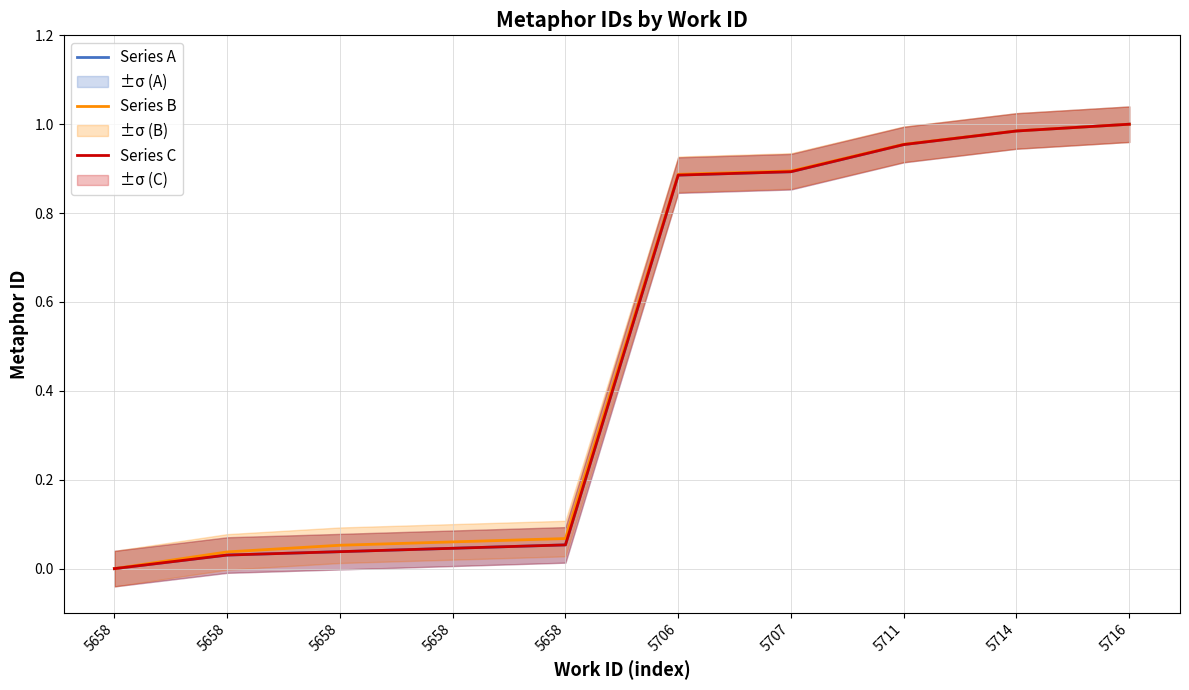

Is it true that Series B equals 0.4 at 5716?

False